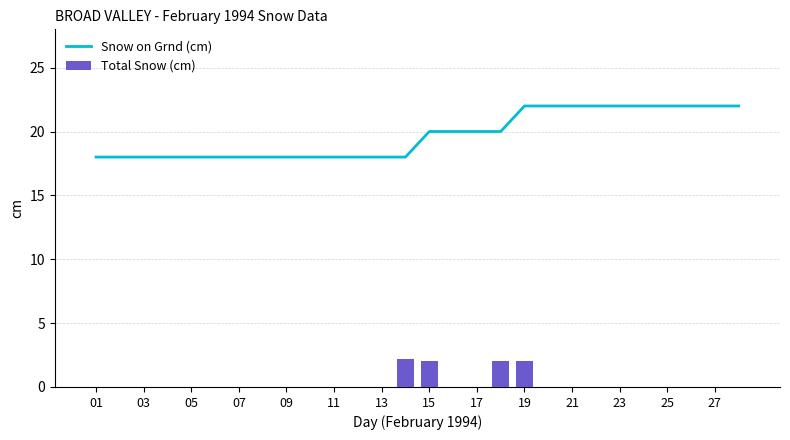

Reading left to right, list all the values displayed in this chart.

Snow on Grnd (cm): 18.0	18.0	18.0	18.0	18.0	18.0	18.0	18.0	18.0	18.0	18.0	18.0	18.0	18.0	20.0	20.0	20.0	20.0	22.0	22.0	22.0	22.0	22.0	22.0	22.0	22.0	22.0	22.0
Total Snow (cm): 0.0	0.0	0.0	0.0	0.0	0.0	0.0	0.0	0.0	0.0	0.0	0.0	0.0	2.2	2.0	0.0	0.0	2.0	2.0	0.0	0.0	0.0	0.0	0.0	0.0	0.0	0.0	0.0